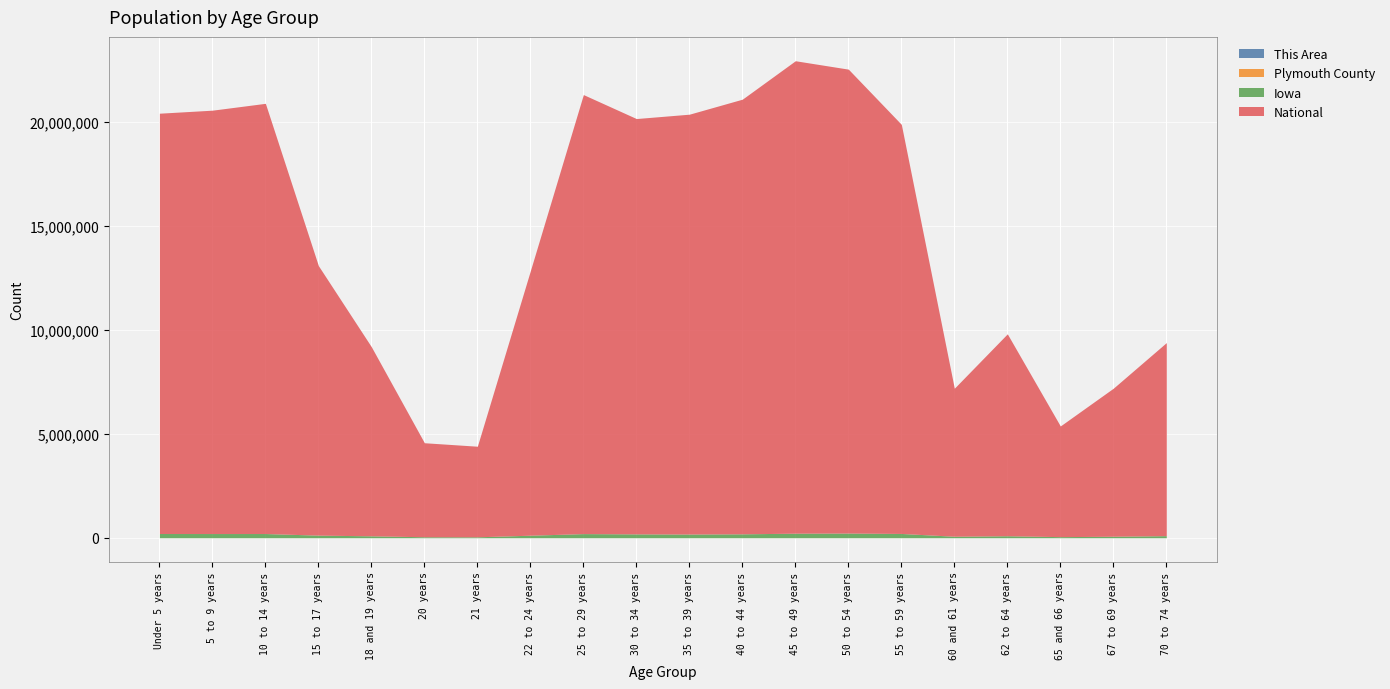

Which category has the lowest value across all series?

21 years